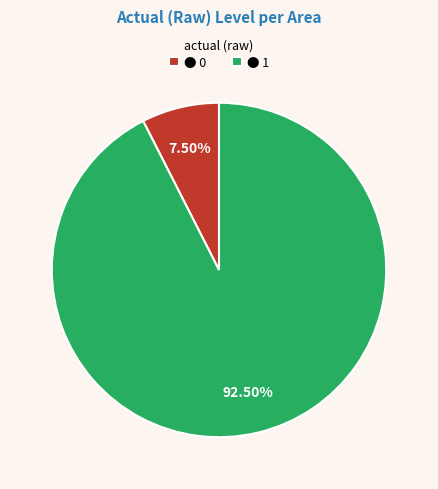

Is ● 1 the majority of the pie?

Yes